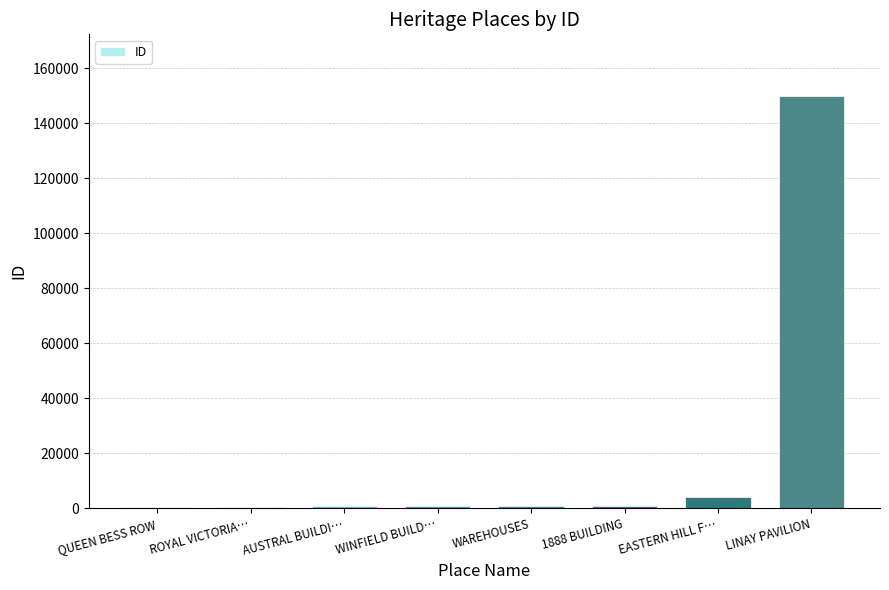

What is the greatest value displayed?

149928